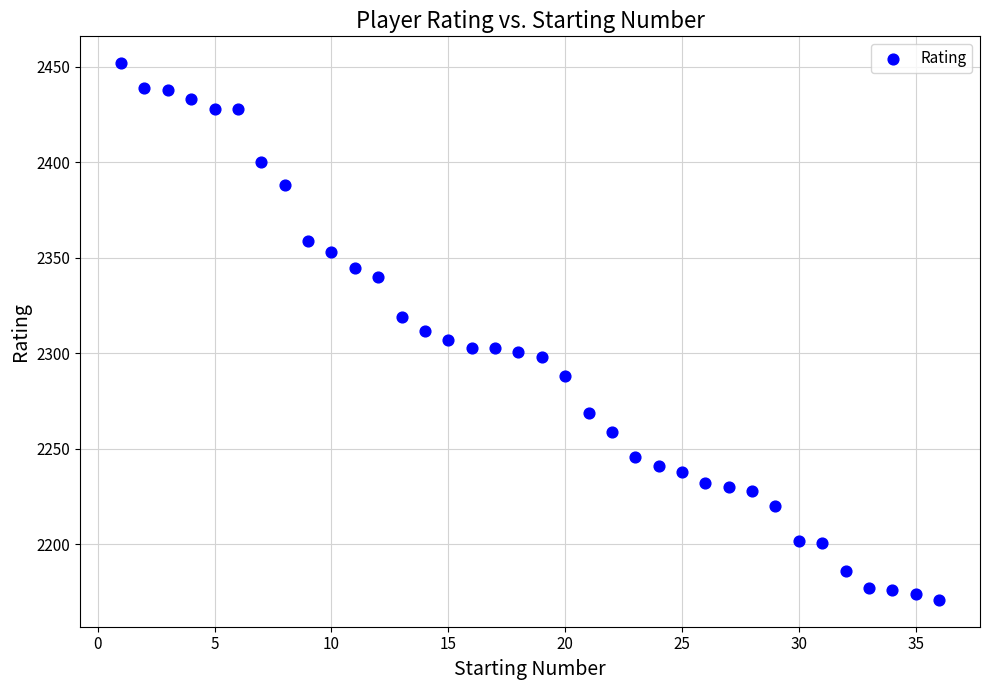

What is the range of X values (max minus min)?

35